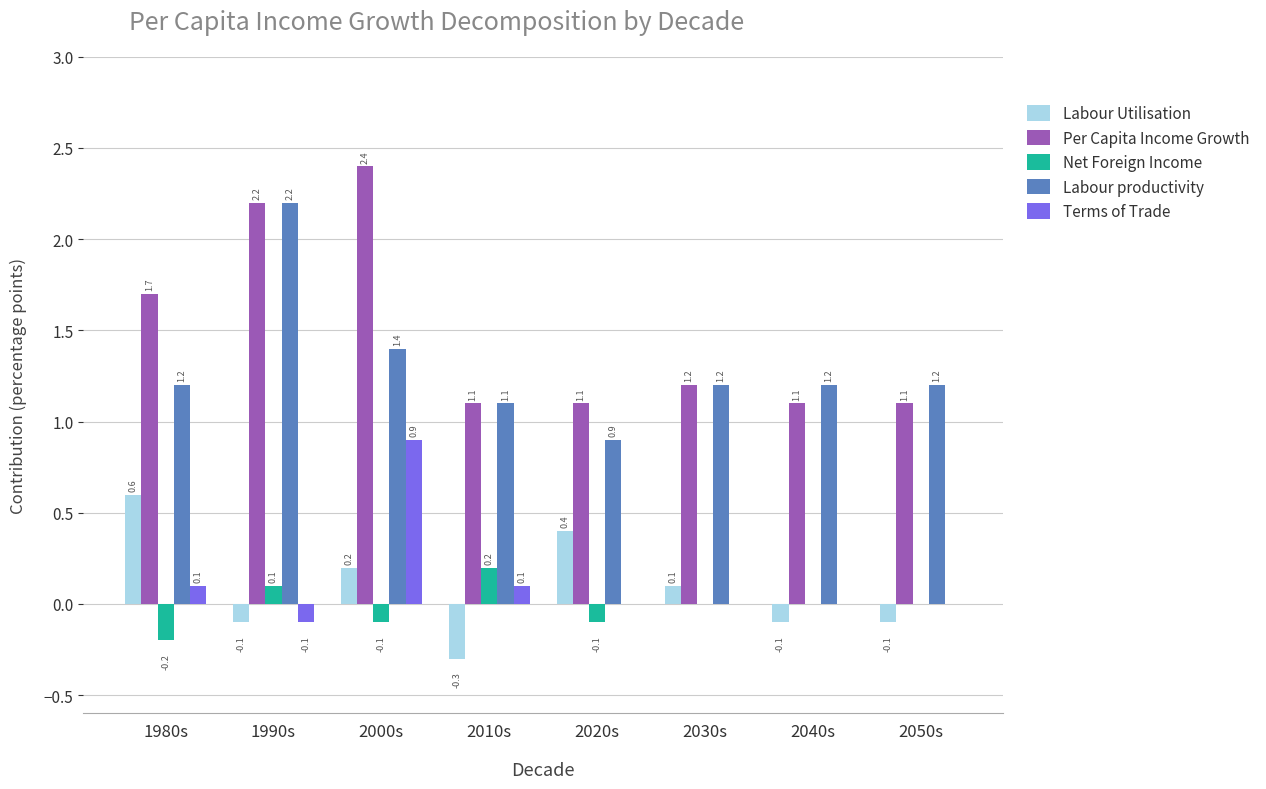

How many data points does each series have?

8